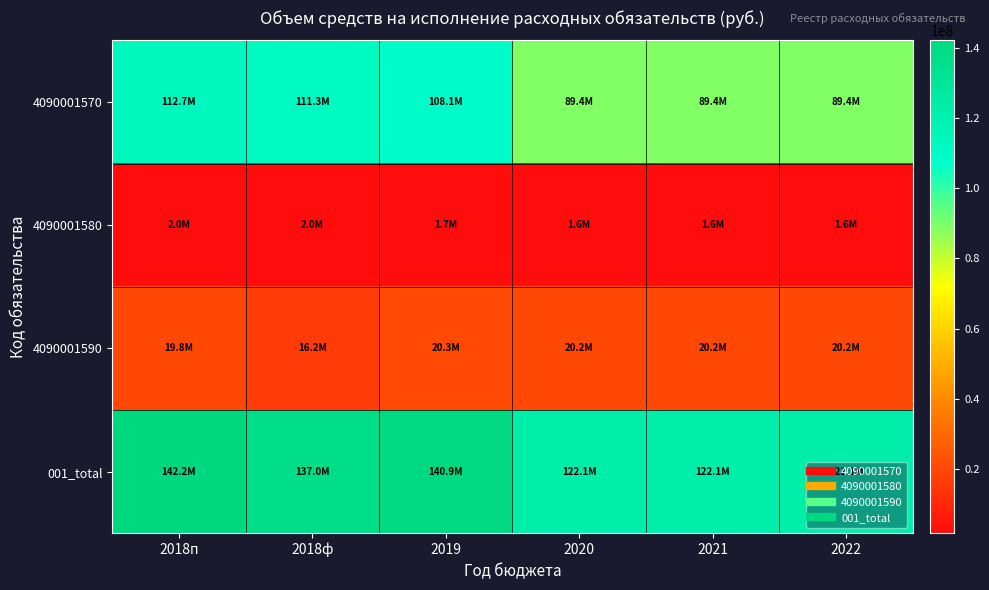

What is the total value across all series at 2019?

271024398.5